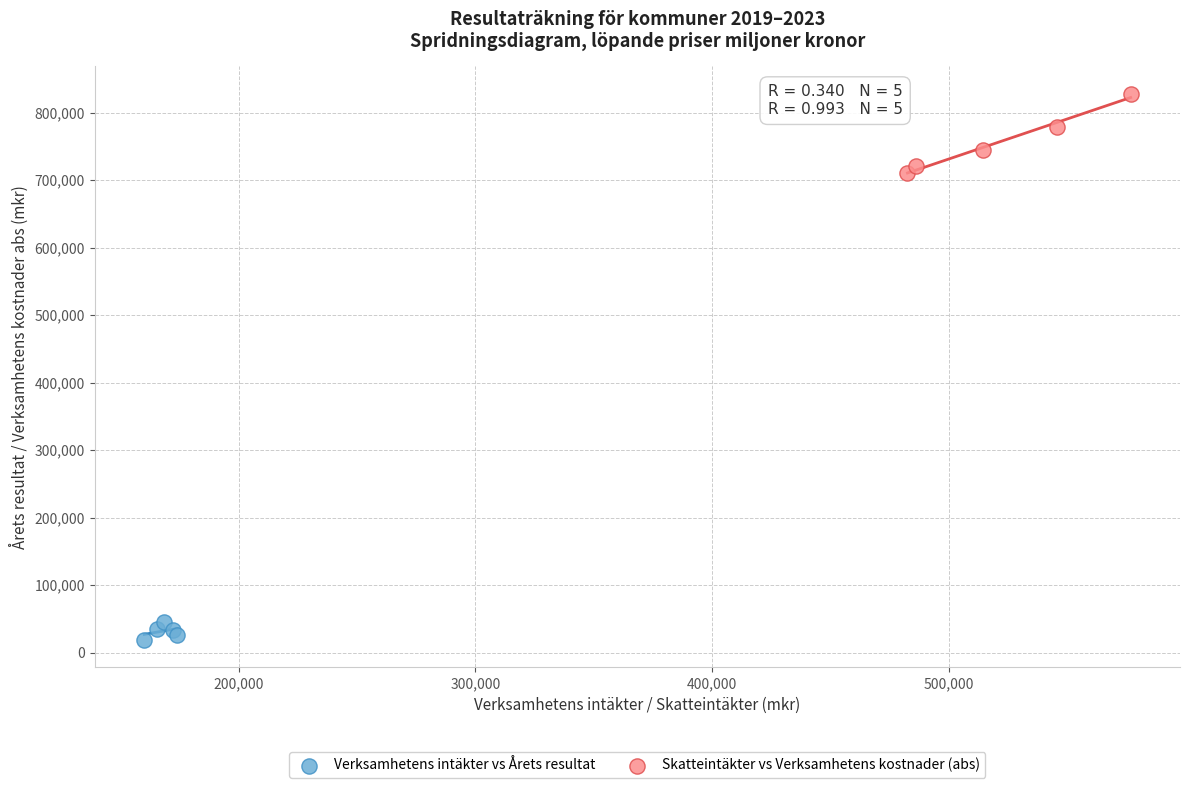

Which series reaches the minimum Y coordinate?

Verksamhetens intäkter vs Årets resultat